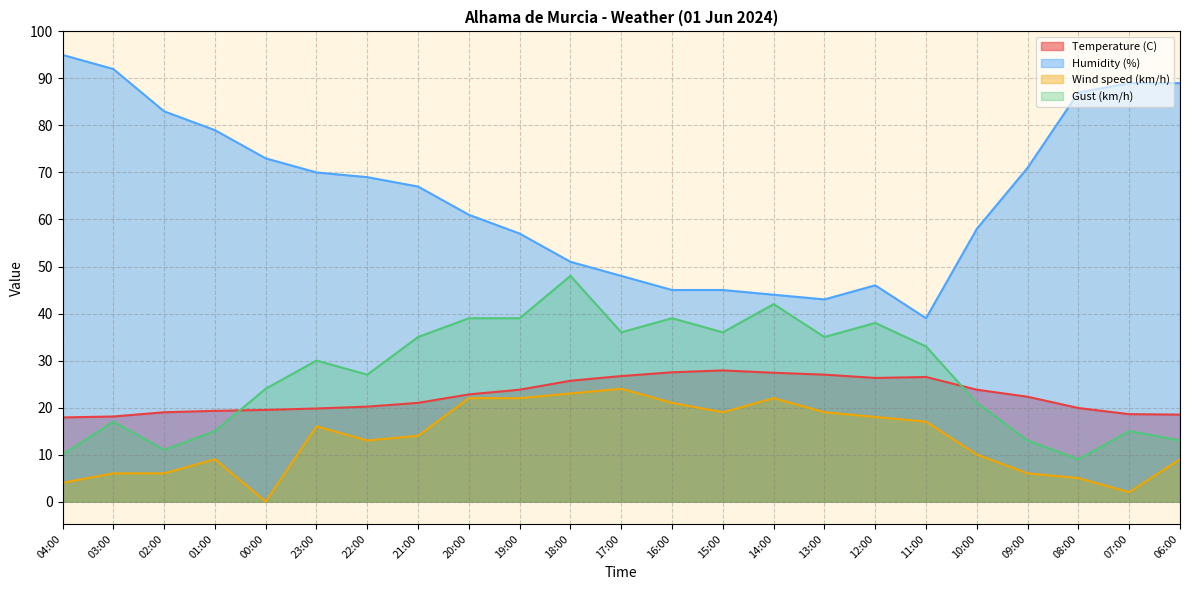

At how many categories does at least one series exceed 35?

23